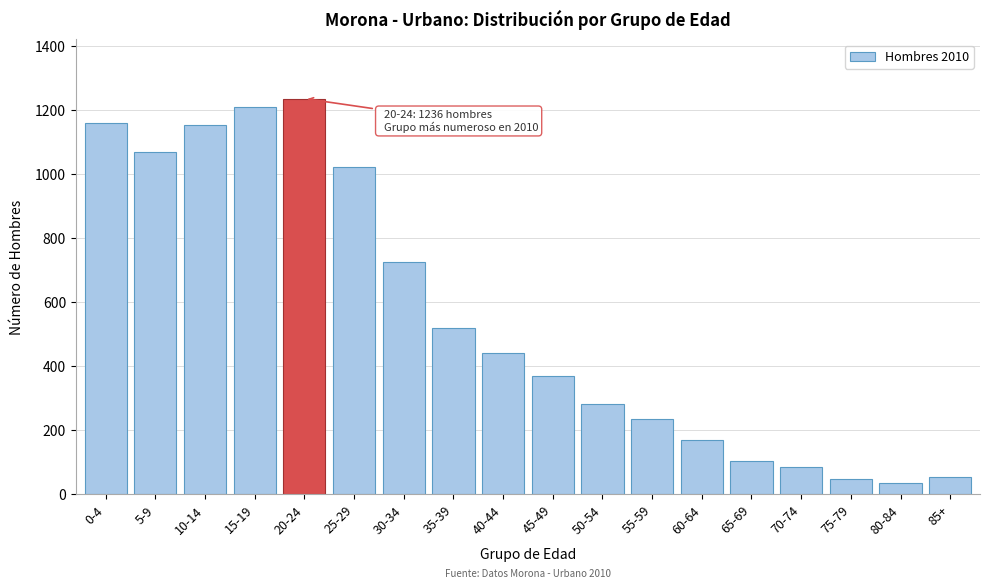

At which label is the value closest to 636?

30-34